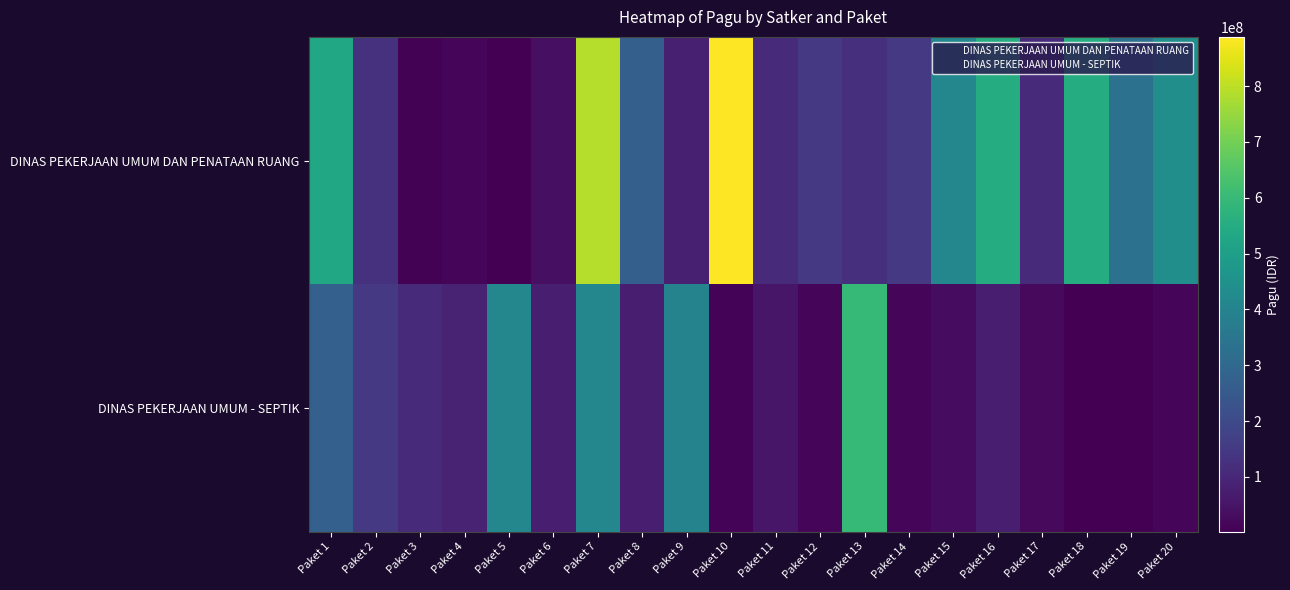

True or false: DINAS PEKERJAAN UMUM - SEPTIK has a value of 1 at Paket 12.

True